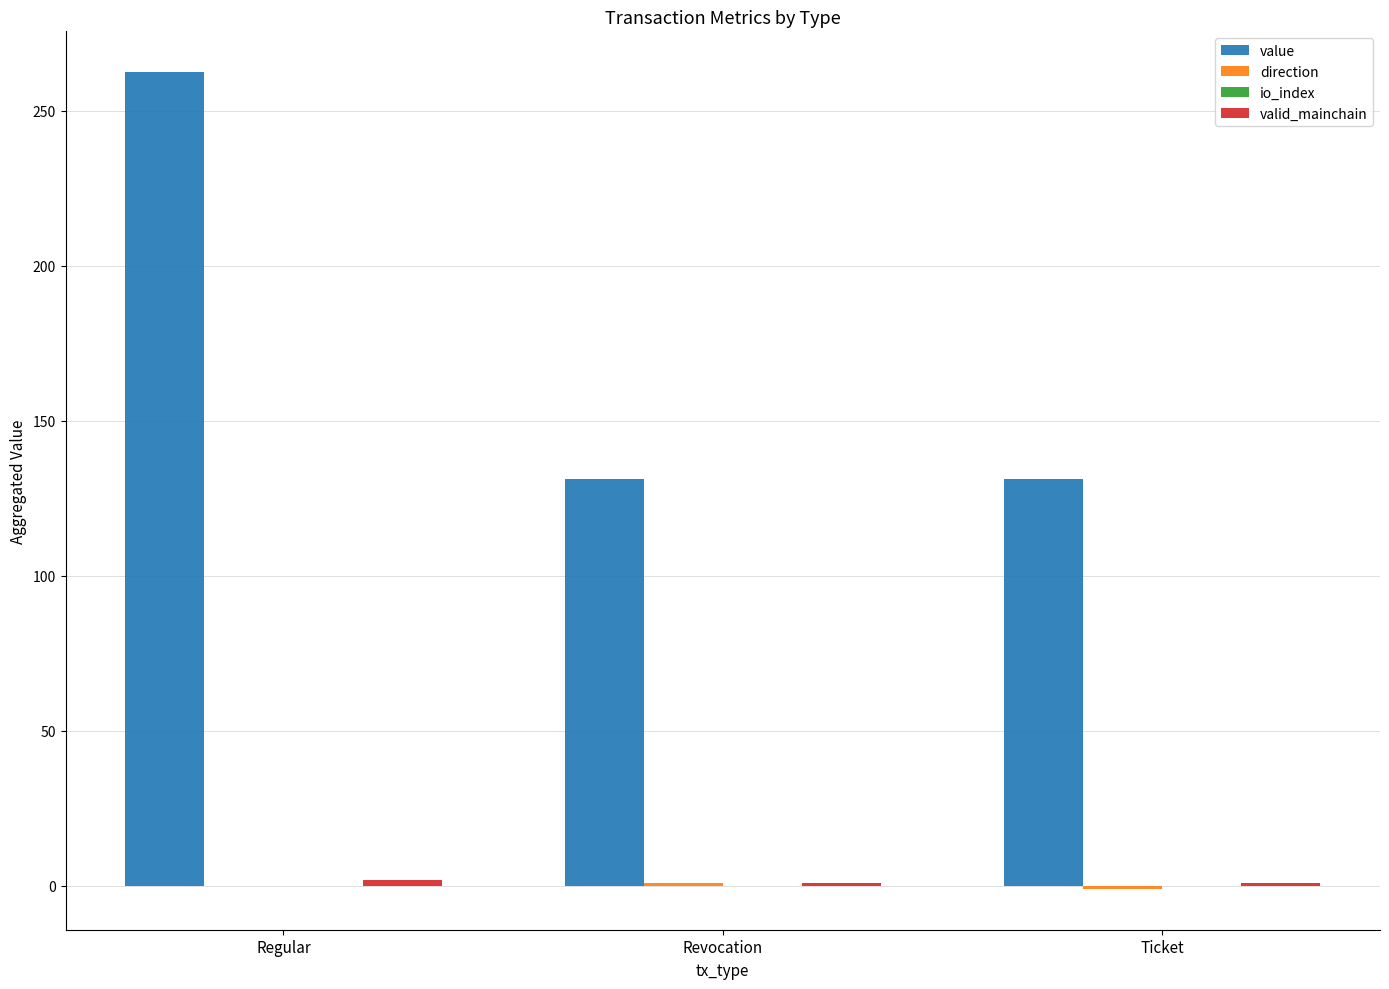

True or false: value has a value of 131.2 at Ticket.

True